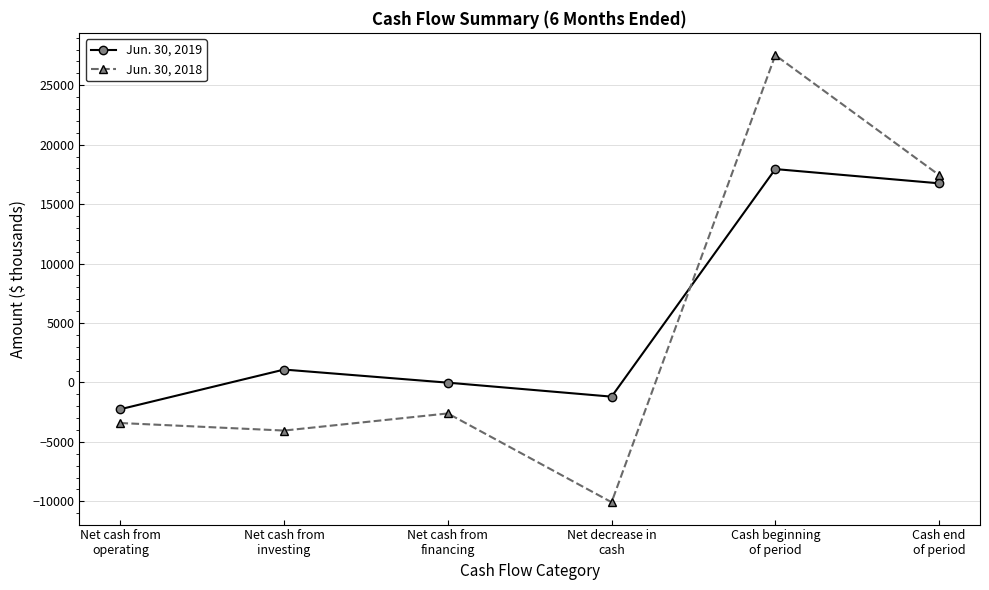

Read the Jun. 30, 2019 value at Net cash from
operating.

-2256